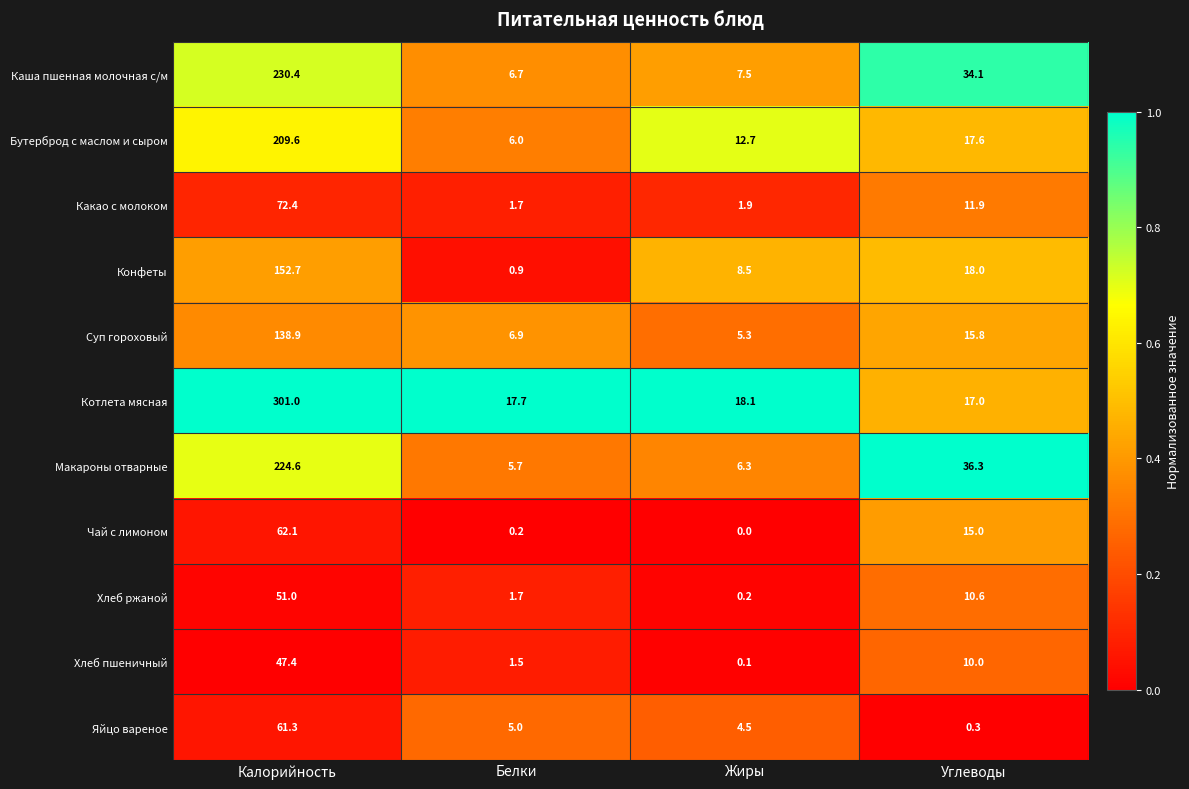

At which label does Котлета мясная first exceed 18?

Калорийность